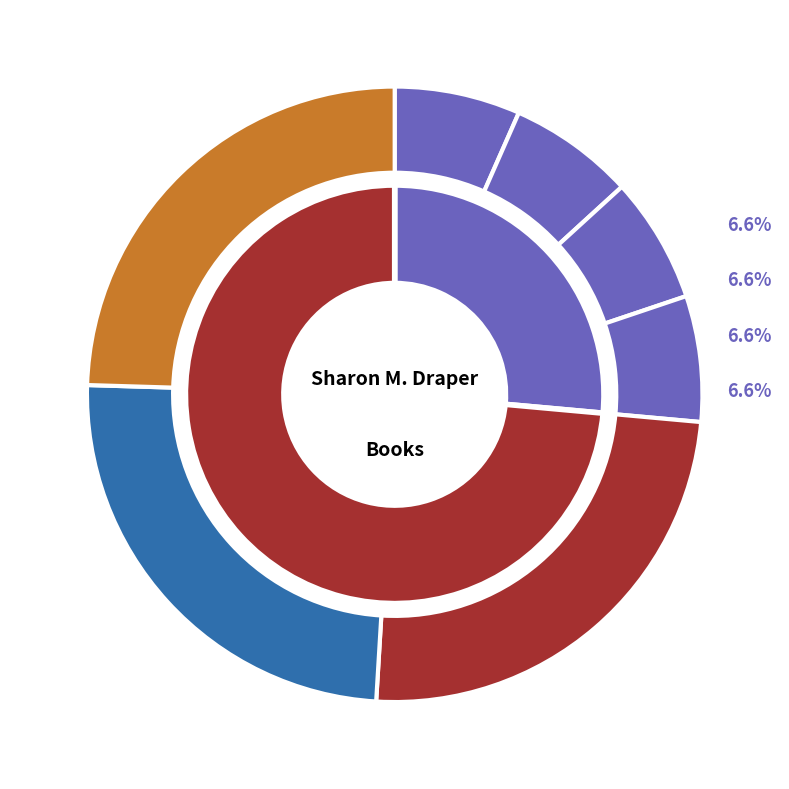

Rank the categories by value from lowest to highest.

Forged by Fire (eBook), Forged by Fire (Hardcover), Forged by Fire (Mass Market Paperback), Forged by Fire (Trade Paperback), Copper Sun (eBook), Copper Sun (Hardcover), Copper Sun (Trade Paperback)